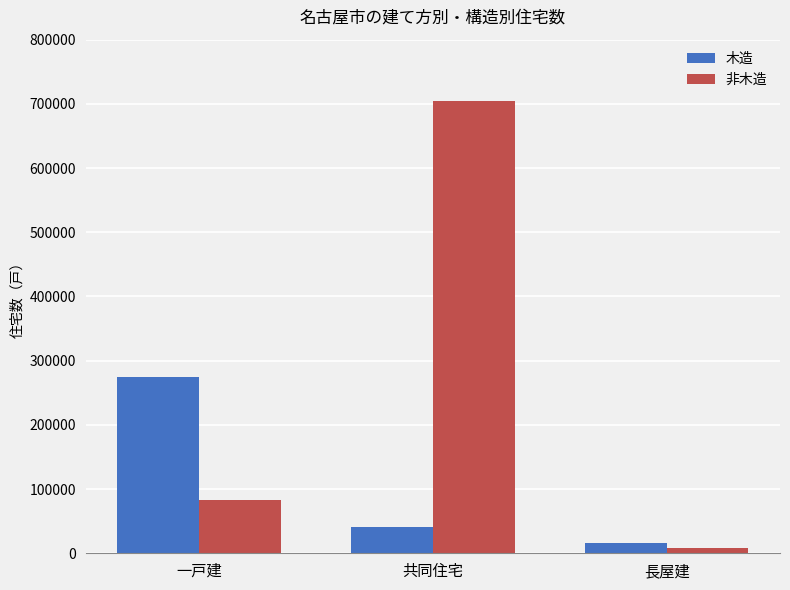

Which category has the highest value in the 非木造 series?

共同住宅